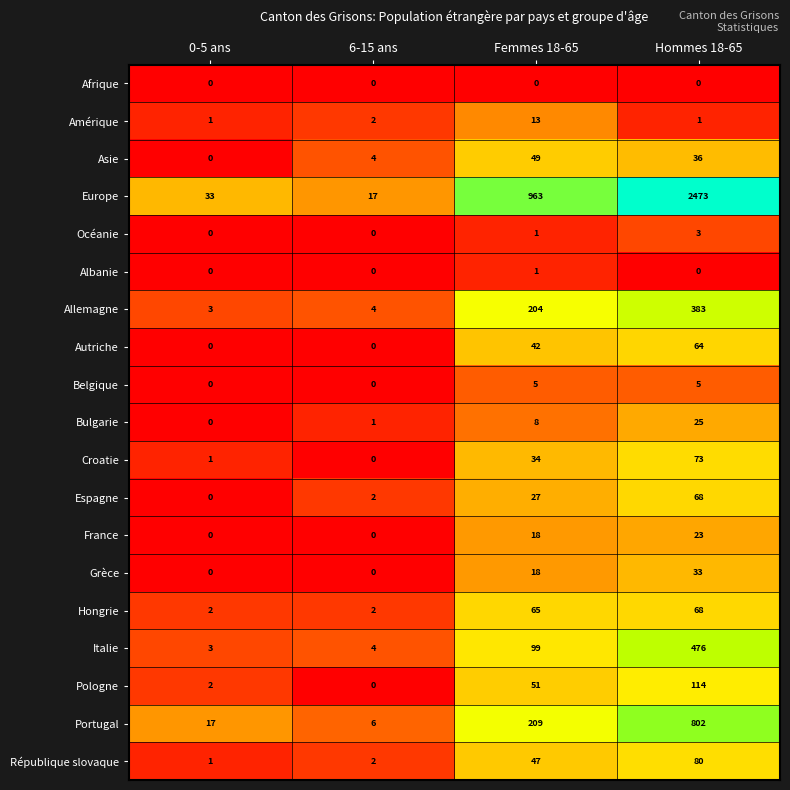

Rank the categories by Portugal value from highest to lowest.

Hommes 18-65, Femmes 18-65, 0-5 ans, 6-15 ans